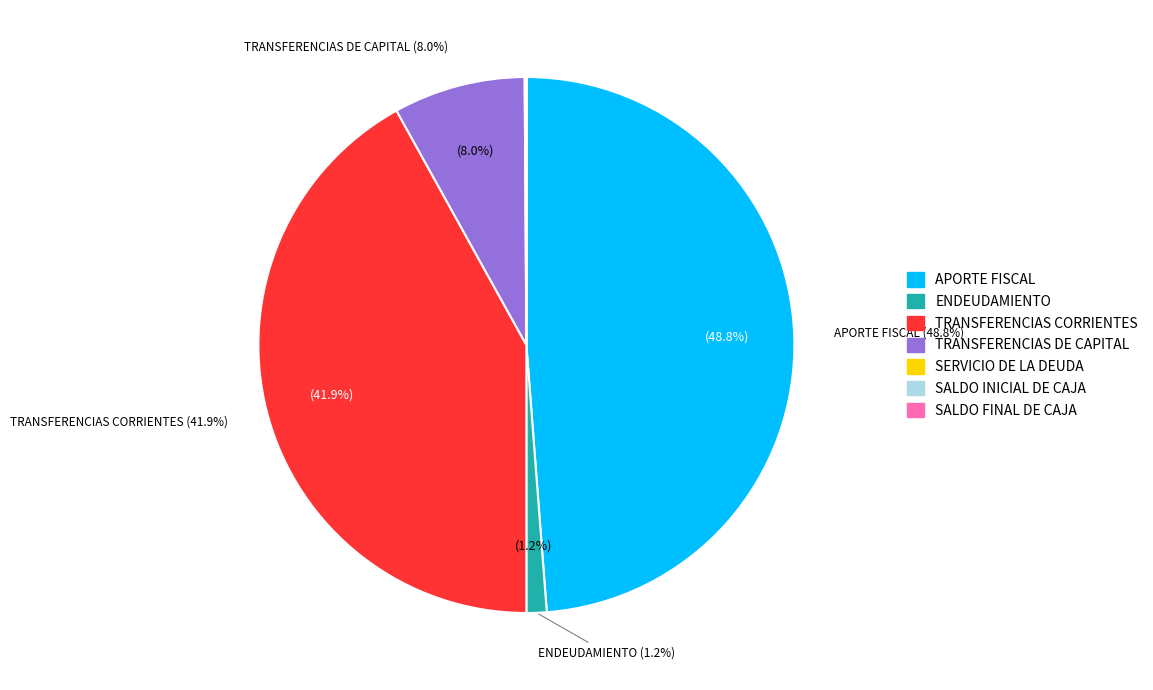

How many slices are in this pie chart?

7